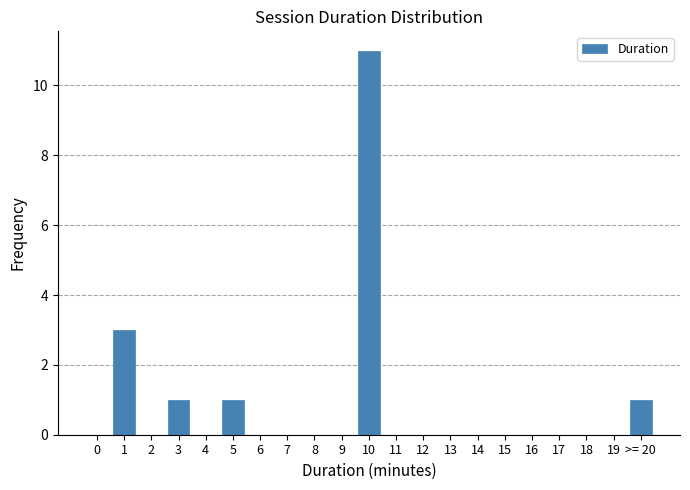

Reading left to right, transcribe all the data shown in this chart.

0=0	1=3	2=0	3=1	4=0	5=1	6=0	7=0	8=0	9=0	10=11	11=0	12=0	13=0	14=0	15=0	16=0	17=0	18=0	19=0	>= 20=1